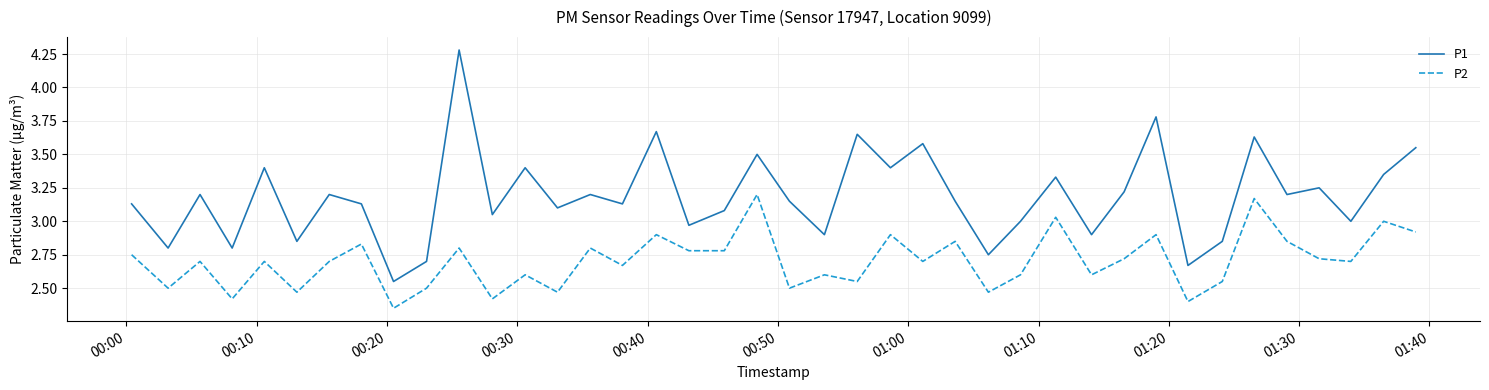

What is the maximum value shown in the chart?

4.3